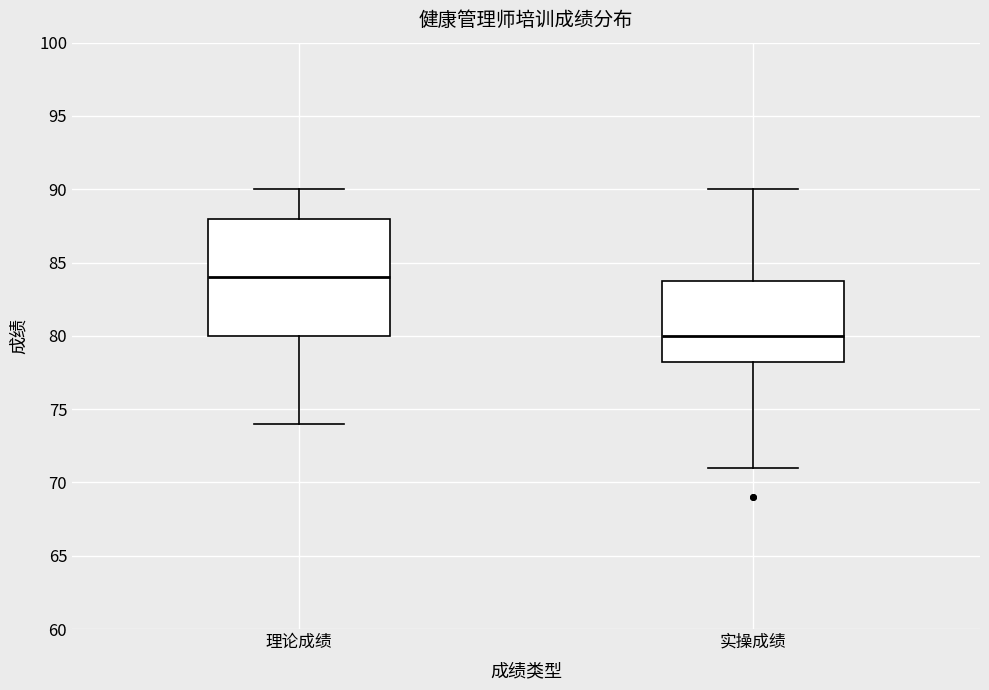

Where does the median line of the box for 实操成绩 sit on the y-axis? The values are not printed on the chart, so give them approximately, as read against the axis.

80.0